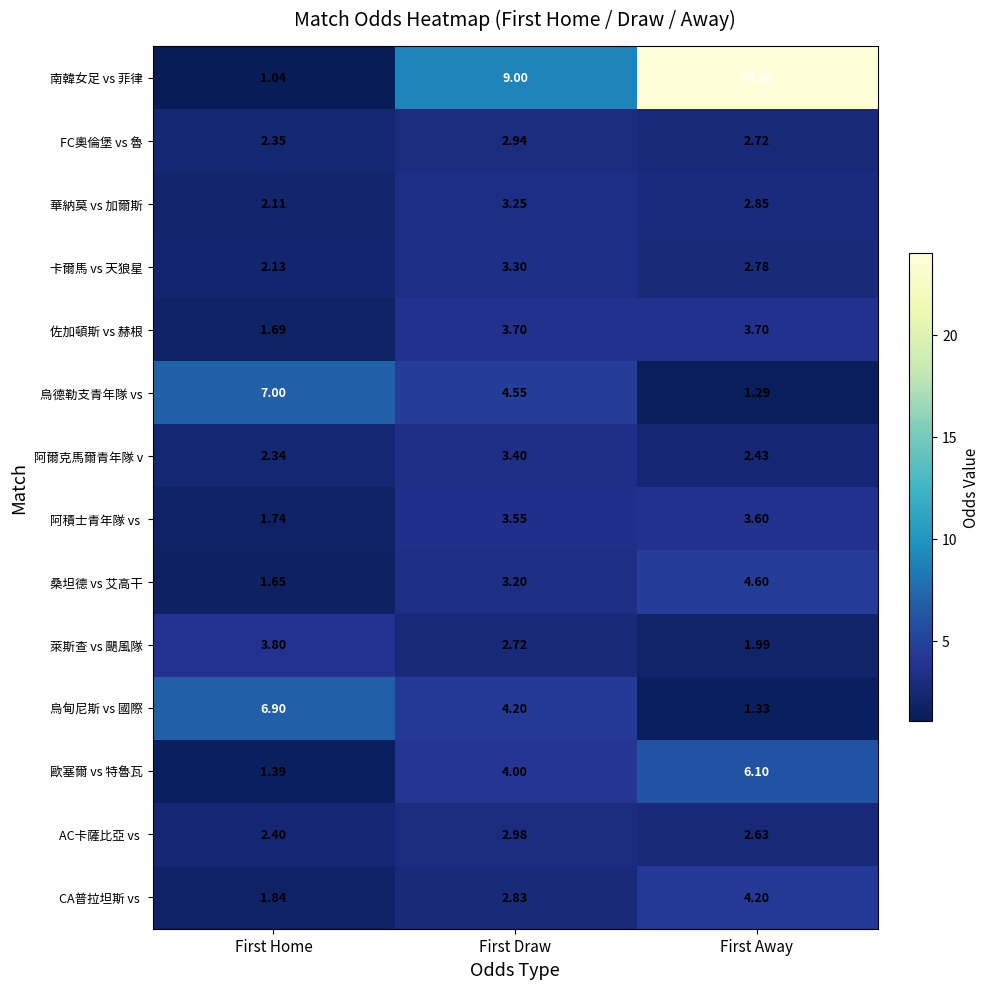

What is the total value across all series at First Away?

64.2